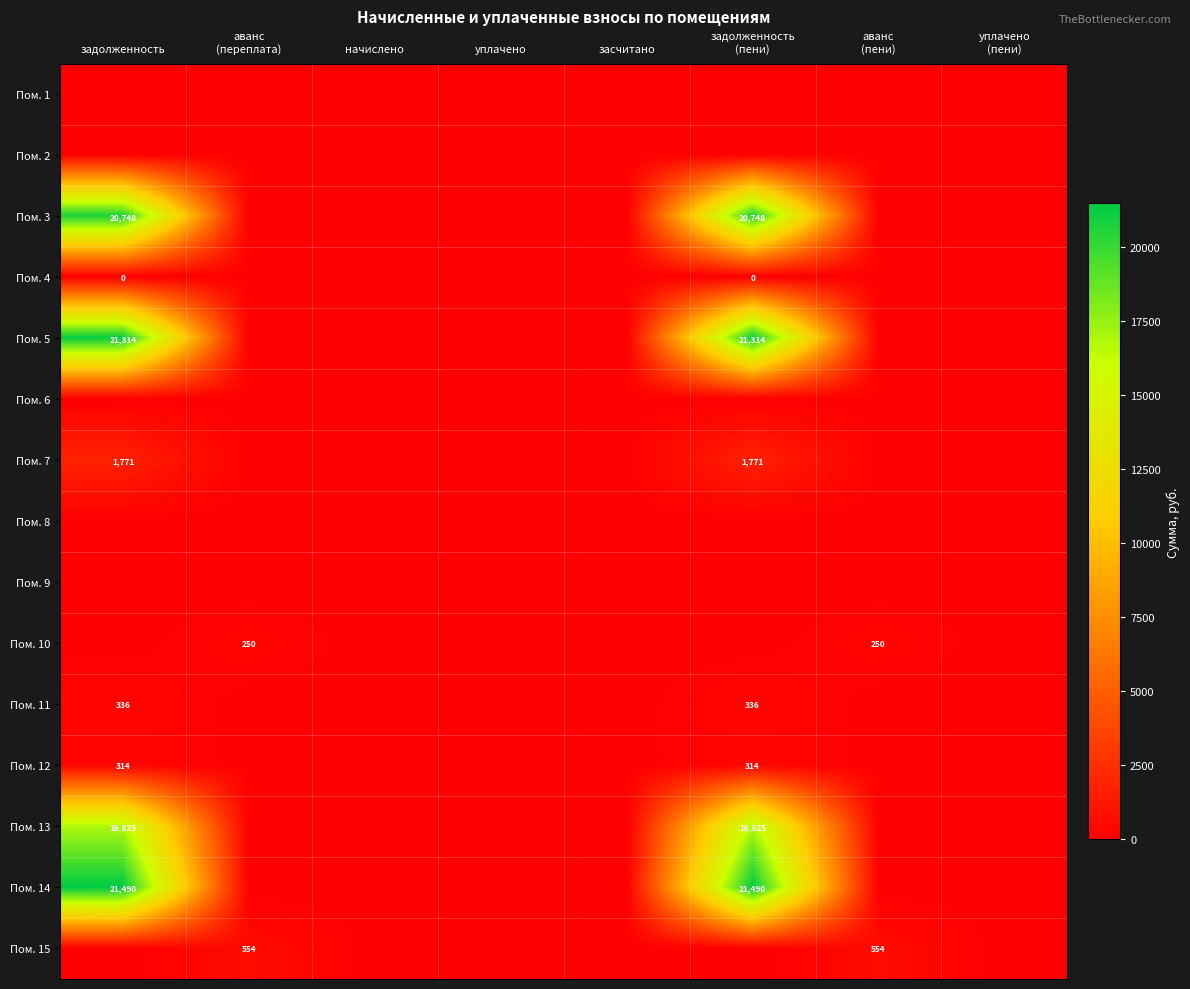

Is it true that Пом. 3 equals 20748 at задолженность?

True